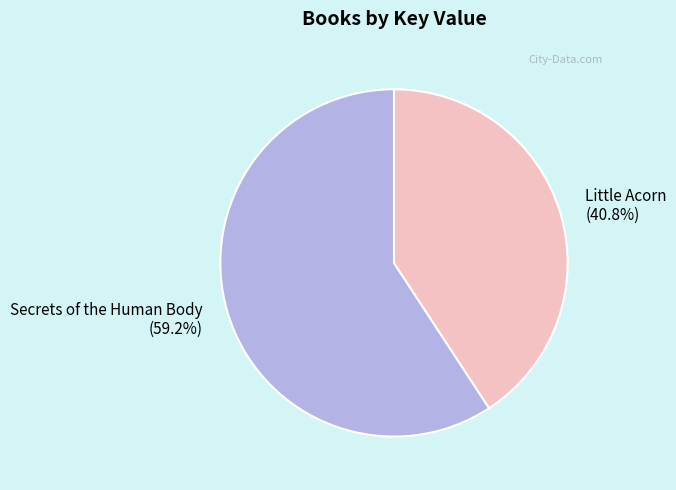

Which has a higher value, Little Acorn or Secrets of the Human Body?

Secrets of the Human Body